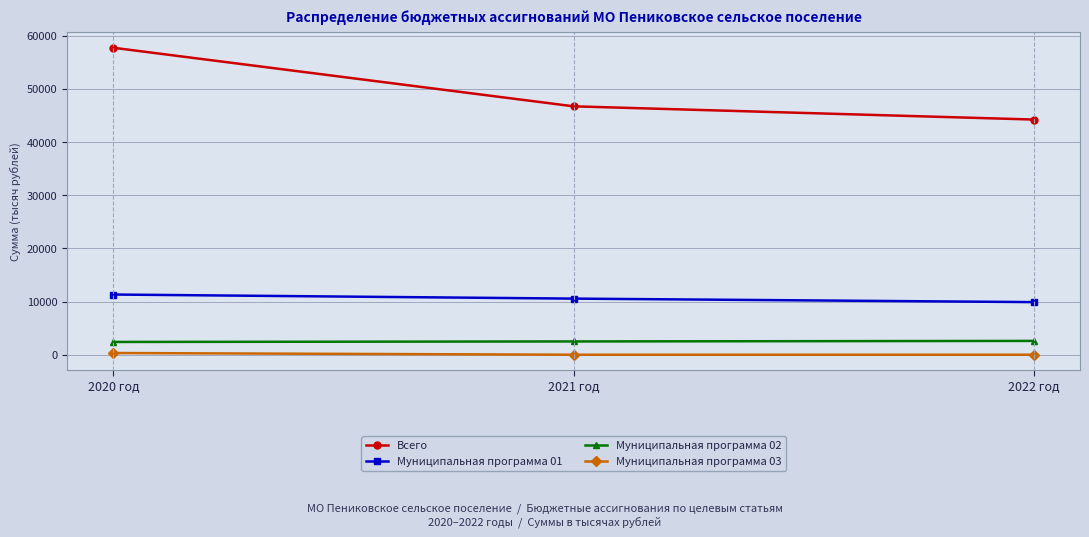

Does the chart display data point markers on the line(s)?

Yes